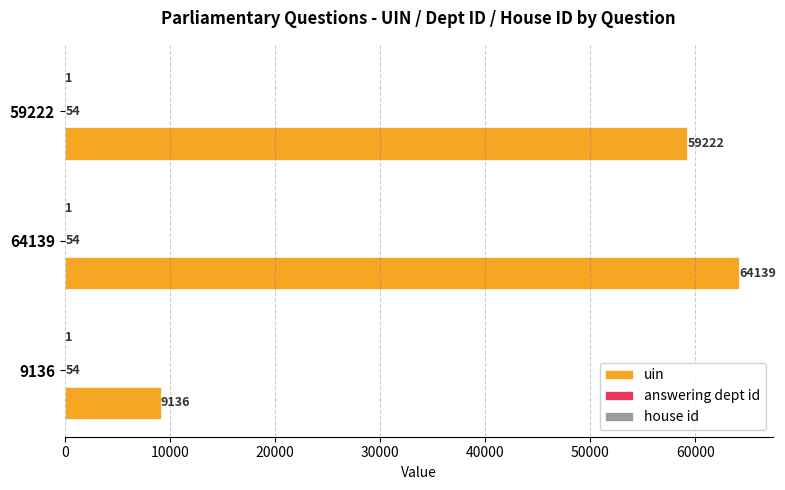

True or false: uin has a value of 20331 at 64139.

False